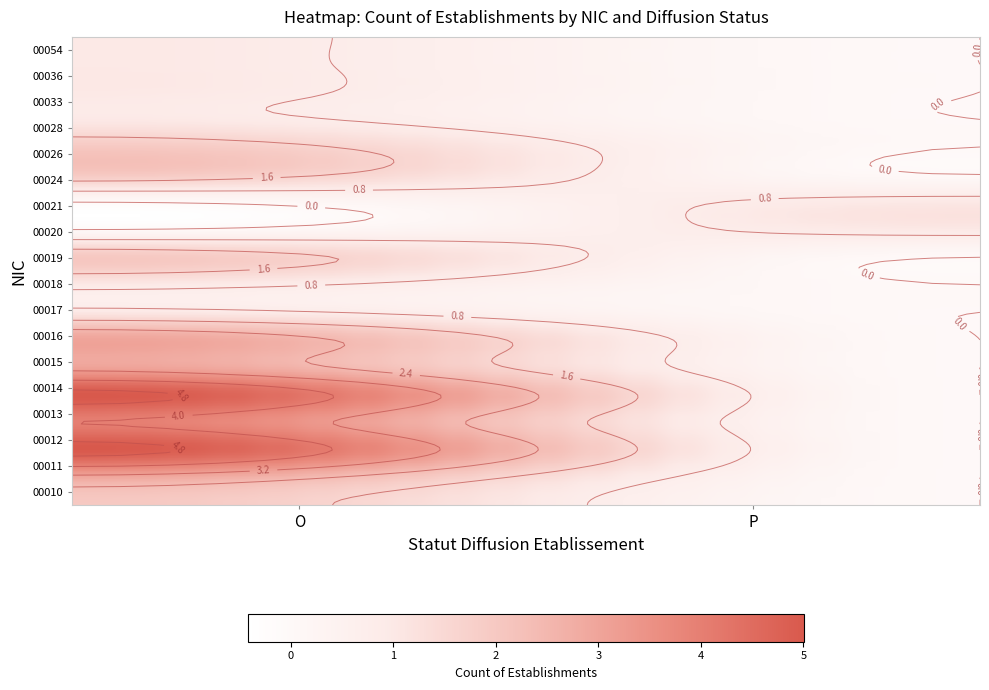

Which series changed the most between O and P?

00012